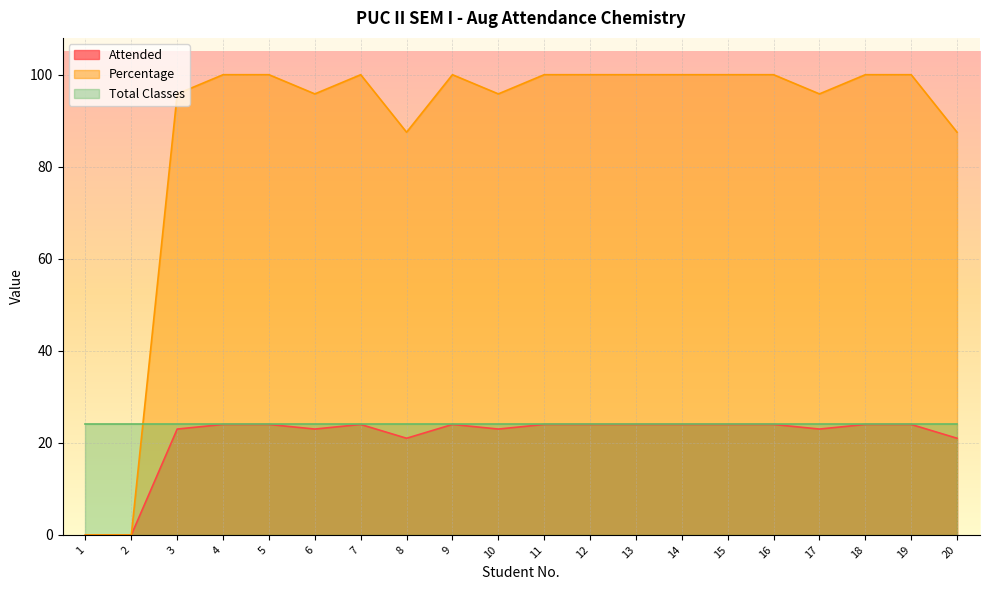

How many categories are shown in the chart?

20